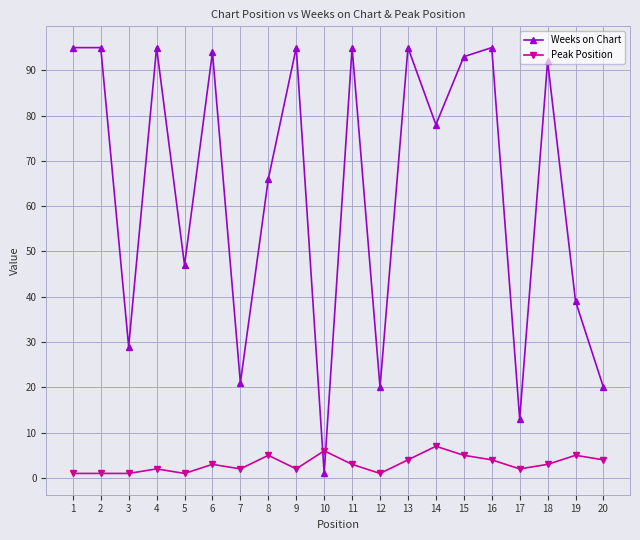

True or false: Peak Position has more than 2 interior local peaks.

True